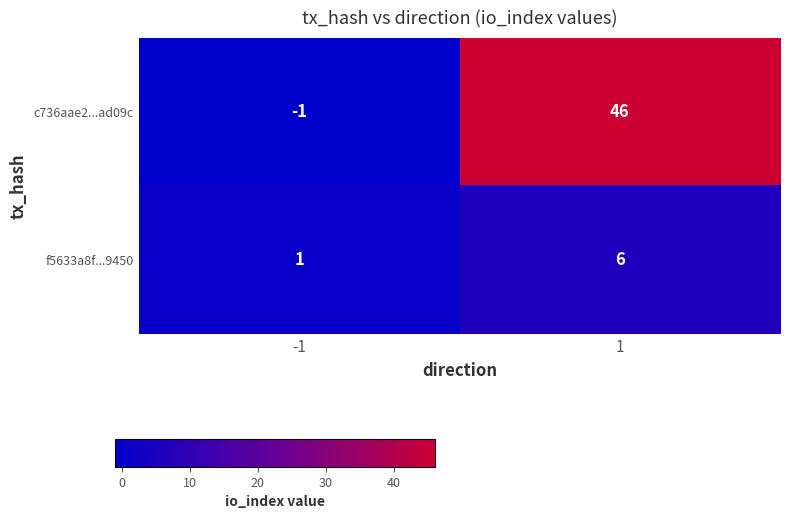

What is the greatest value displayed?

46